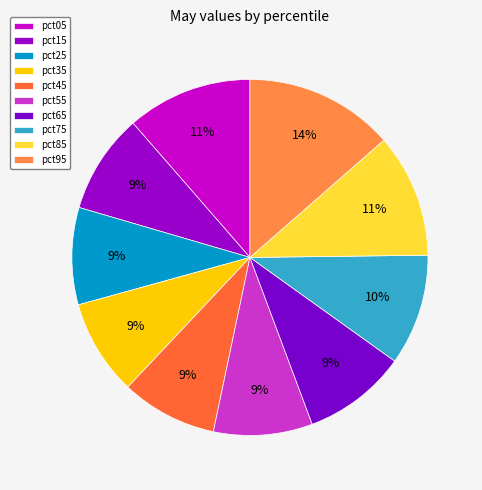

Rank the categories by value from lowest to highest.

pct35, pct45, pct25, pct55, pct15, pct65, pct75, pct85, pct05, pct95